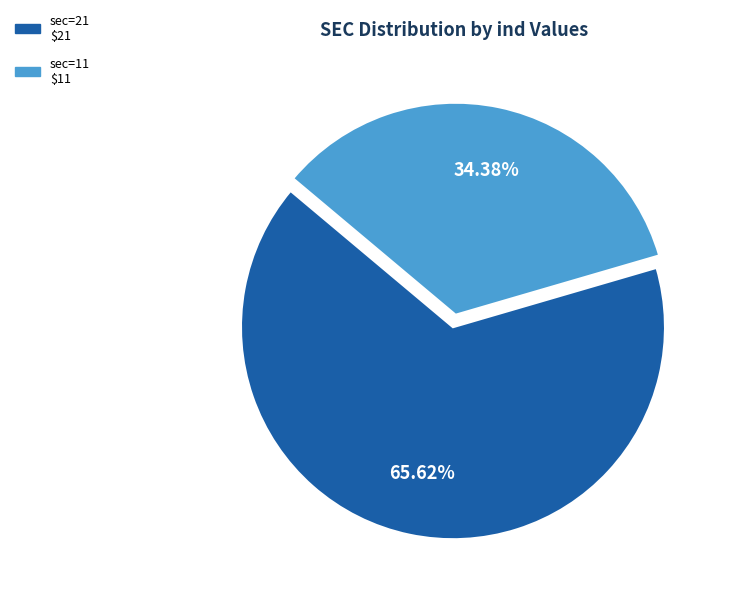

Does any single category account for the majority?

Yes